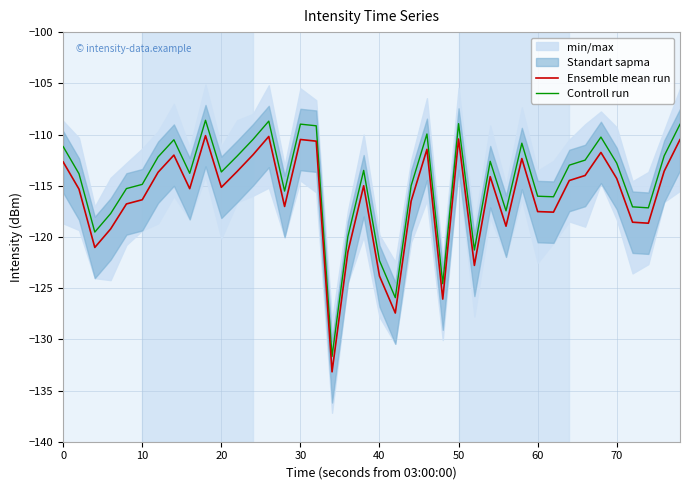

What is the difference between the maximum and minimum values in the Controll run series?

23.1